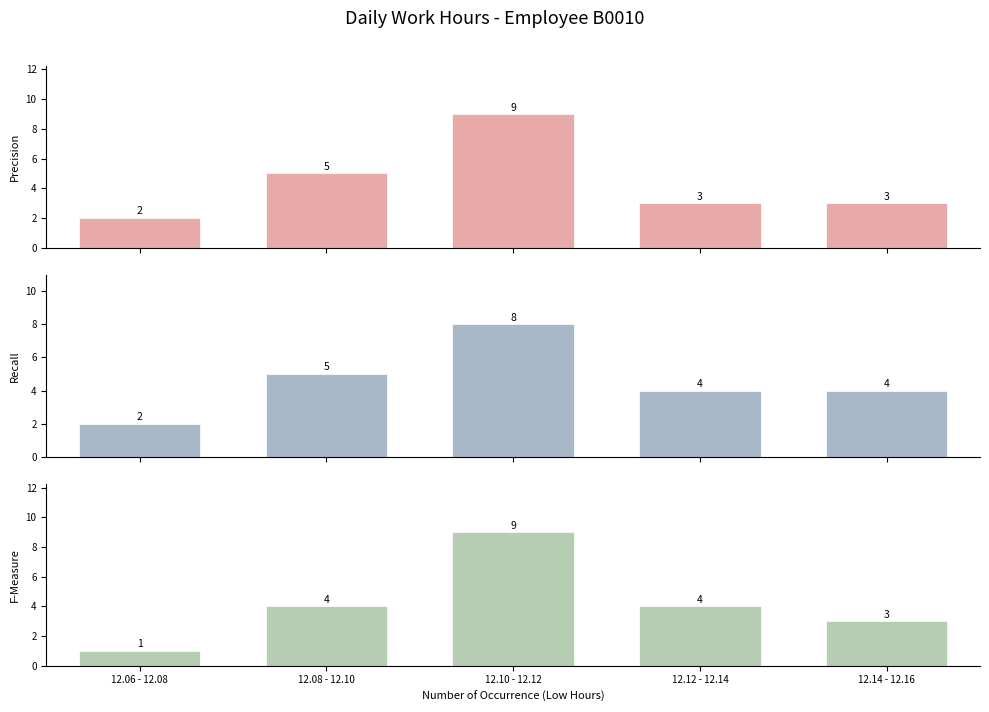

Reading right to left, transcribe all the data shown in this chart.

Precision: 3	3	9	5	2
Recall: 4	4	8	5	2
F-Measure: 3	4	9	4	1